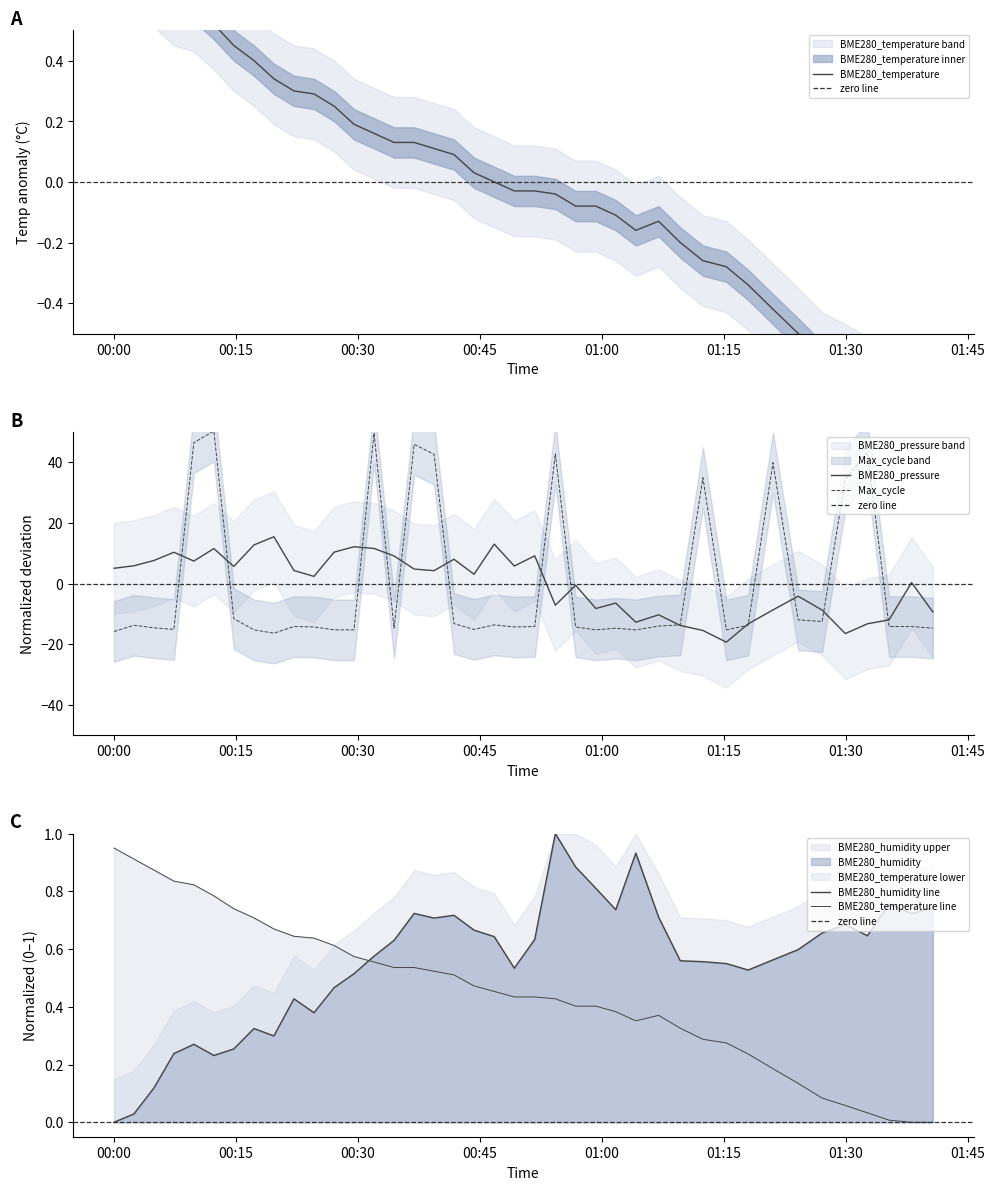

What is the highest value of the BME280_pressure series?

15.4